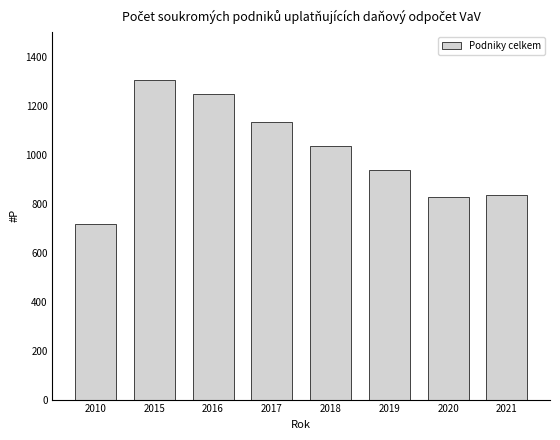

At which category does the chart reach its peak across all series?

2015